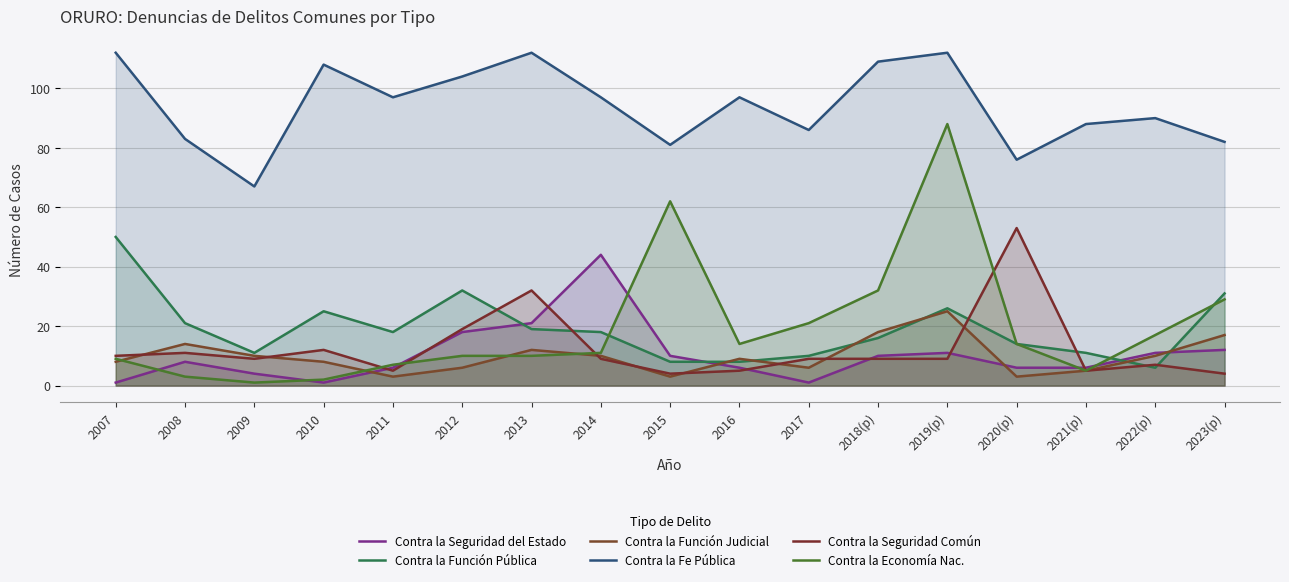

Between which two adjacent categories do Contra la Función Judicial and Contra la Función Pública first intersect?

2015 and 2016